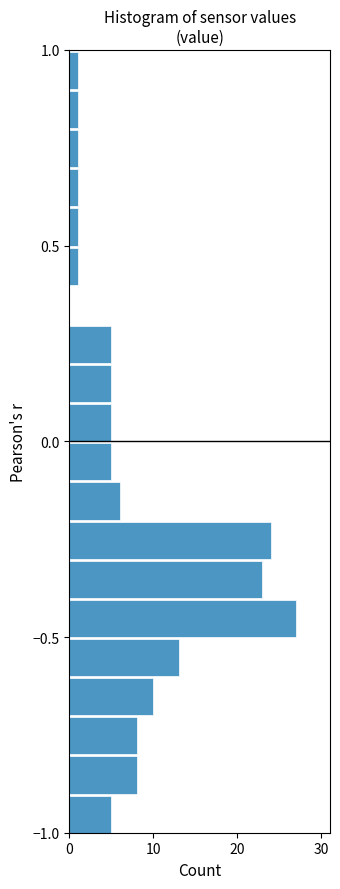

Around what value on the y-axis is the longest bar? Give the approximate position of its centre, as read against the axis.

-0.45